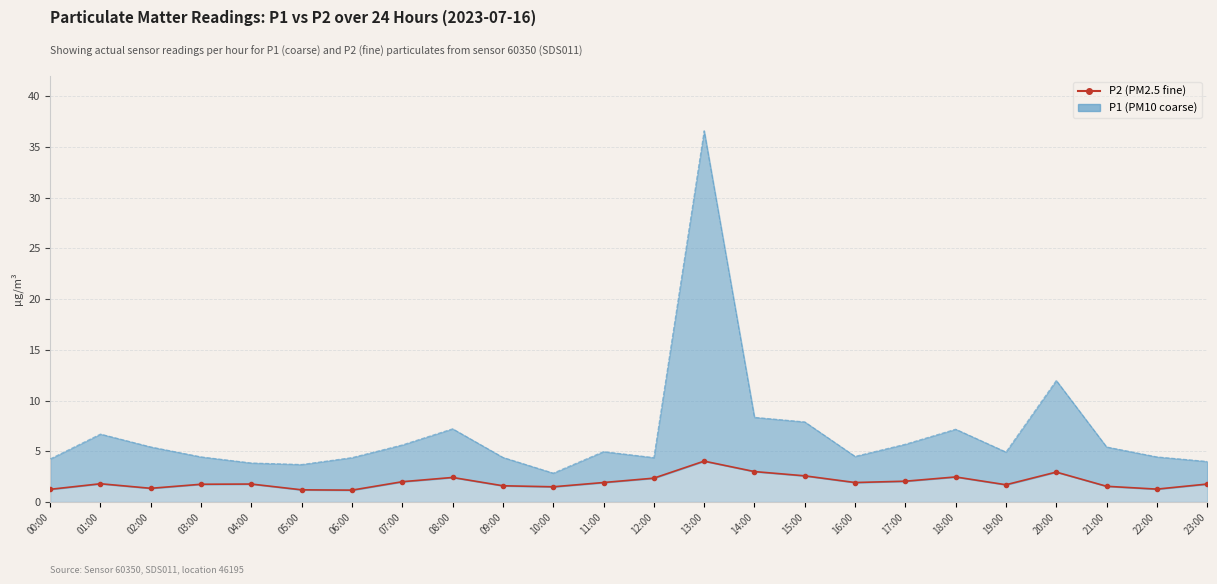

True or false: P2 (PM2.5) and P1 upper intersect in this chart.

False